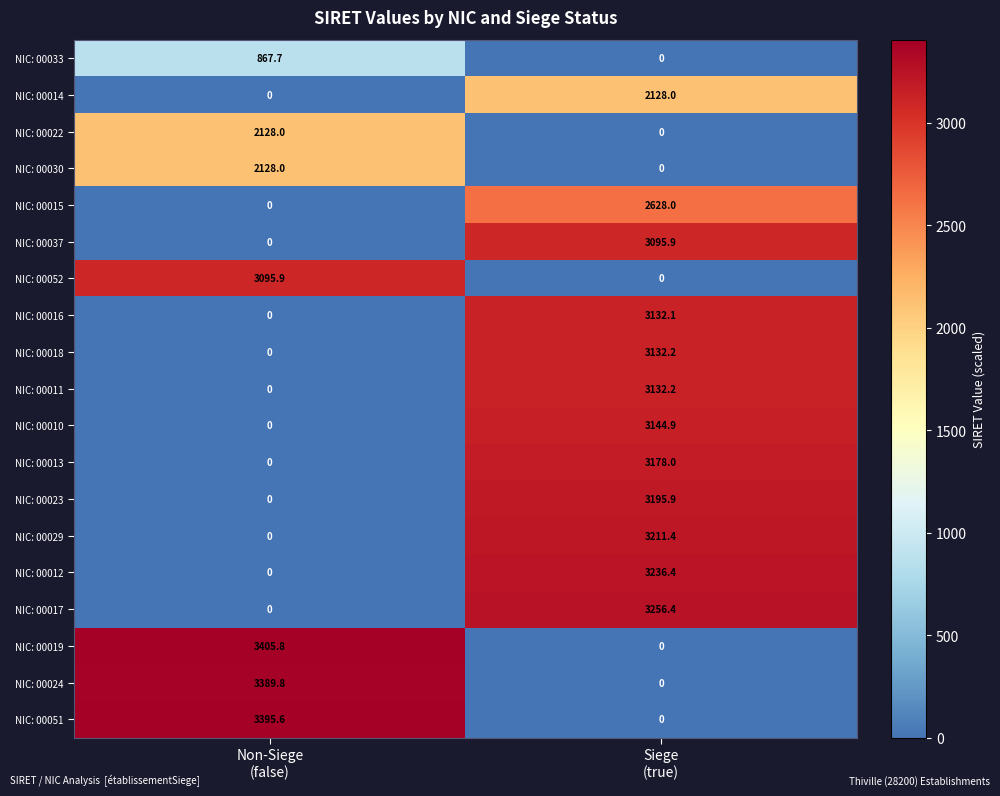

What is the greatest value displayed?

3405.8